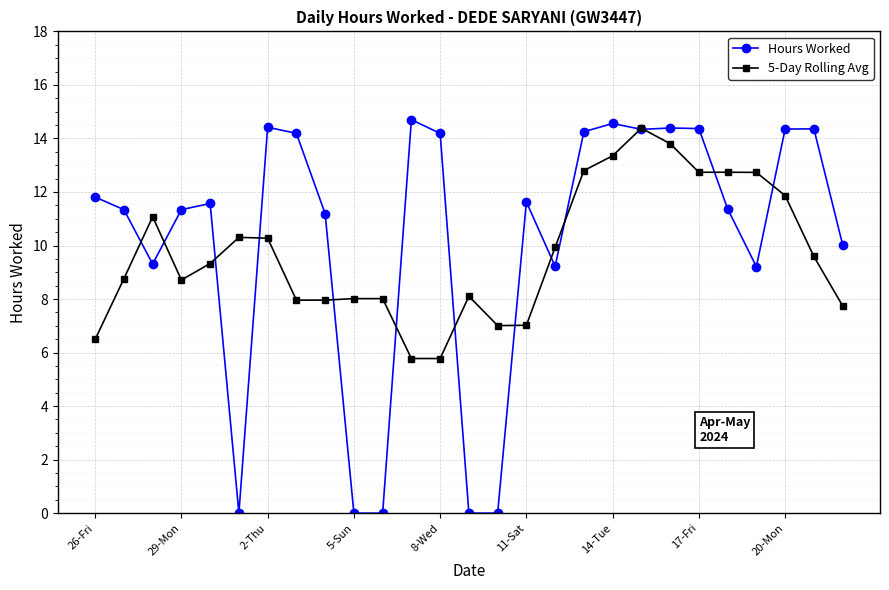

List the series in order of their overall mean, lowest first.

5-Day Rolling Avg, Hours Worked